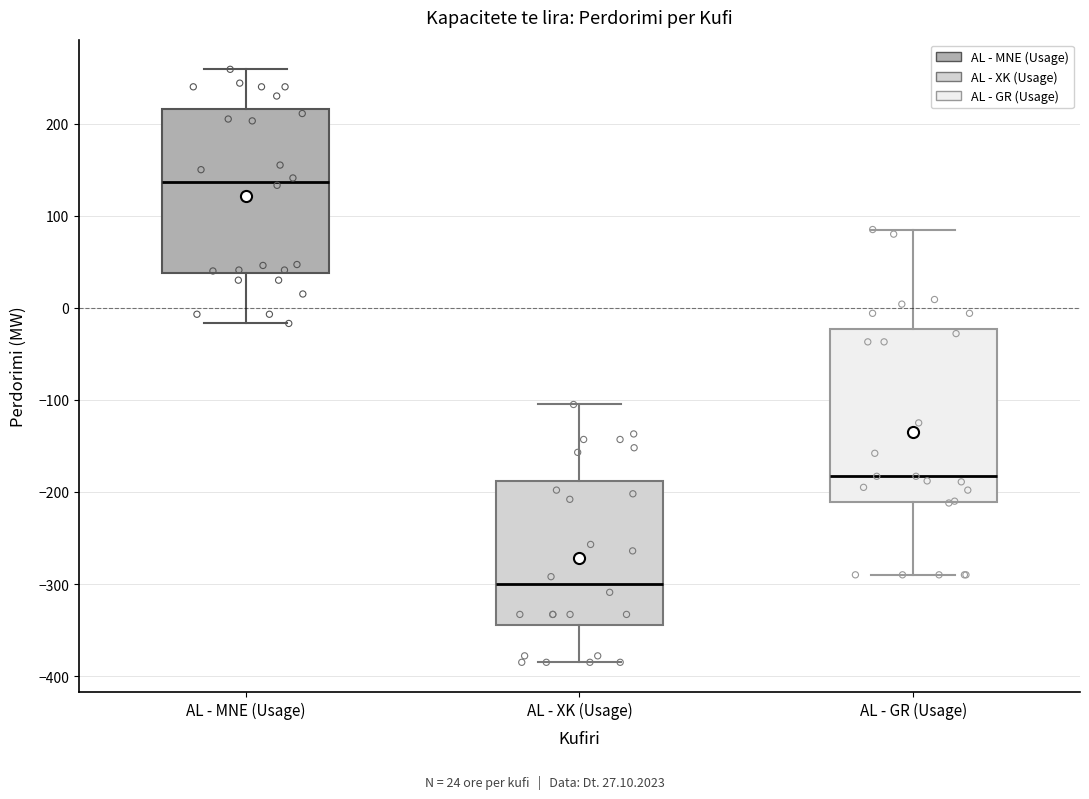

Reading left to right, transcribe this box plot: for each box, give where its median line is, the range the box spans, and where its two whiskers end, as read against the y-axis. The values are not printed on the chart, so give them approximately, as read against the axis.

AL - MNE (Usage): median 140, box 40 to 220, whiskers -20 to 260
AL - XK (Usage): median -300, box -340 to -190, whiskers -380 to -100
AL - GR (Usage): median -180, box -210 to -20, whiskers -290 to 90